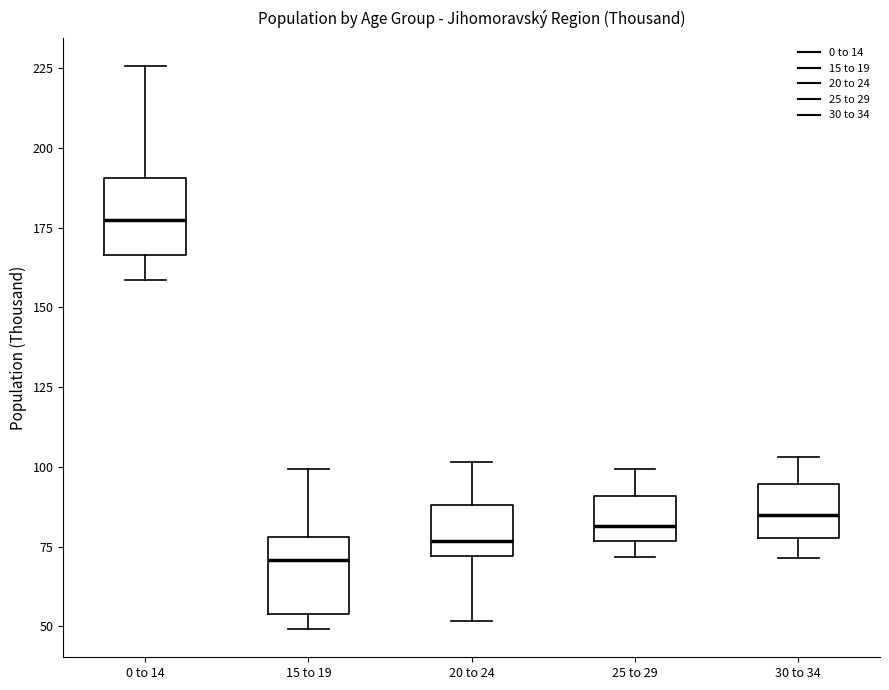

Which box's median line is the lowest?

15 to 19